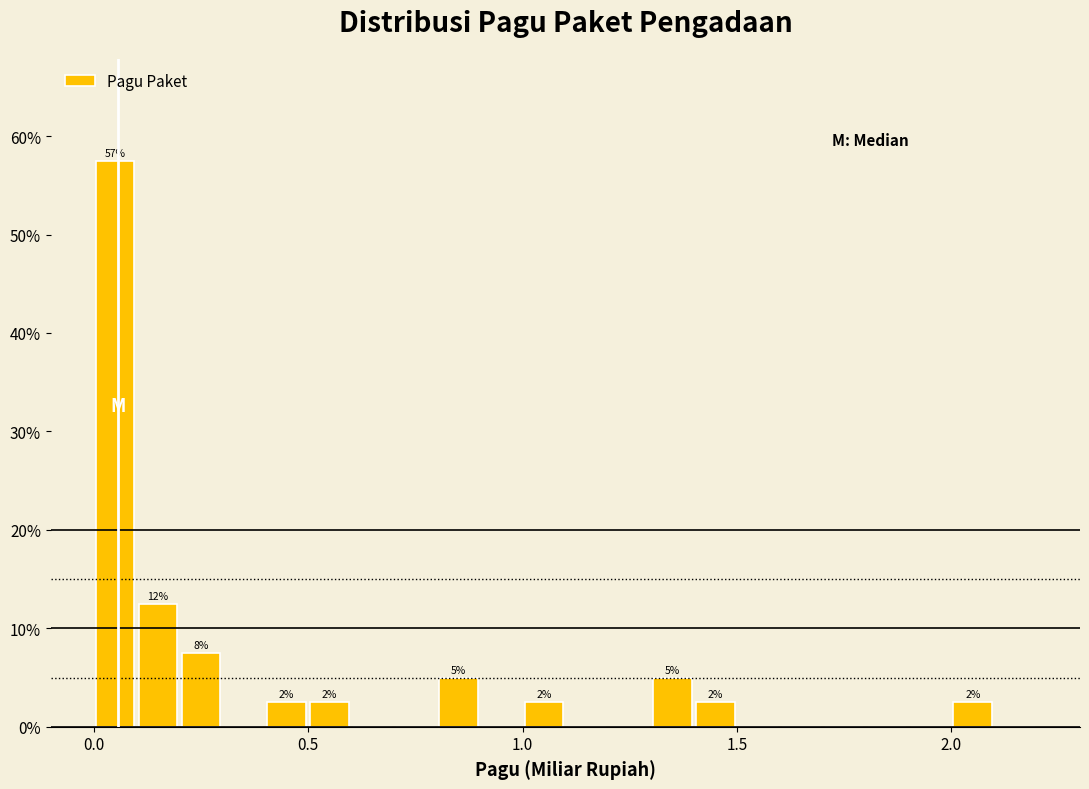

Read against the x-axis, roughly where is the centre of the tallest bar?

0.05